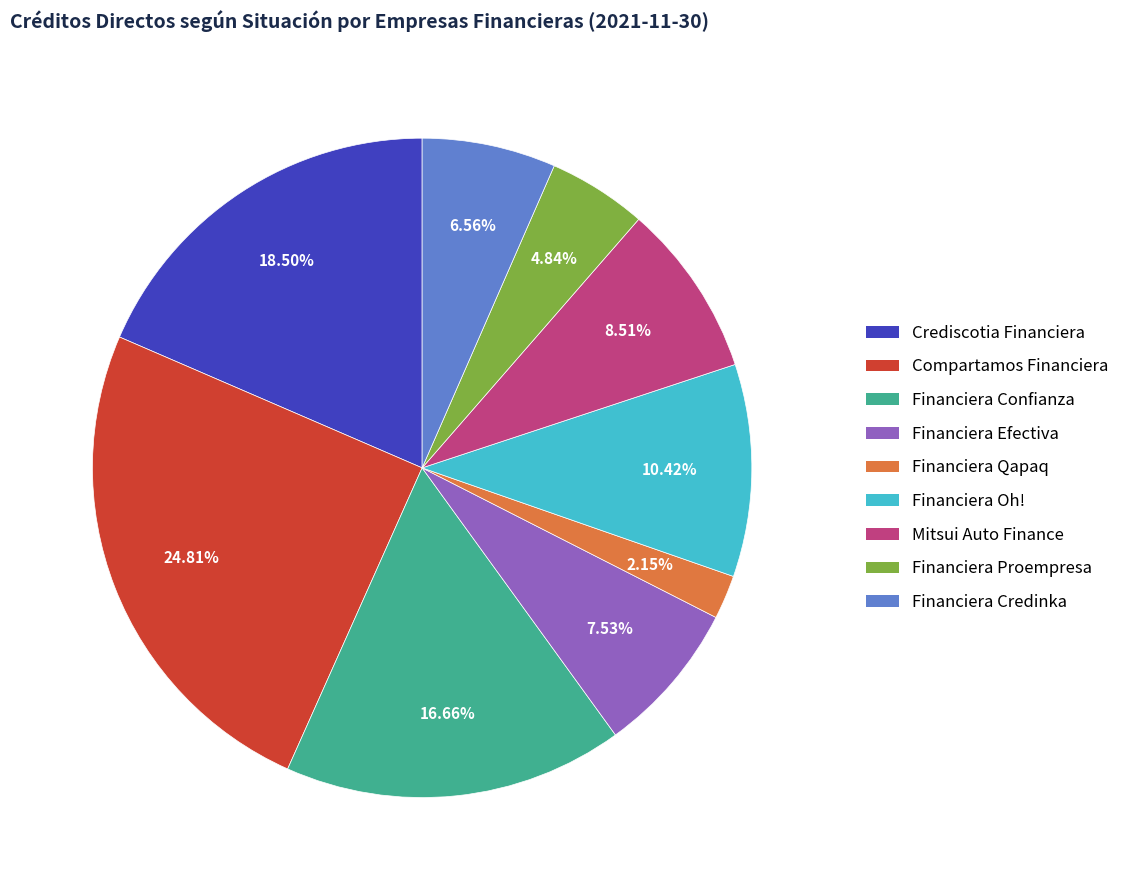

What percentage is the Financiera Proempresa slice, to the nearest percent?

5%